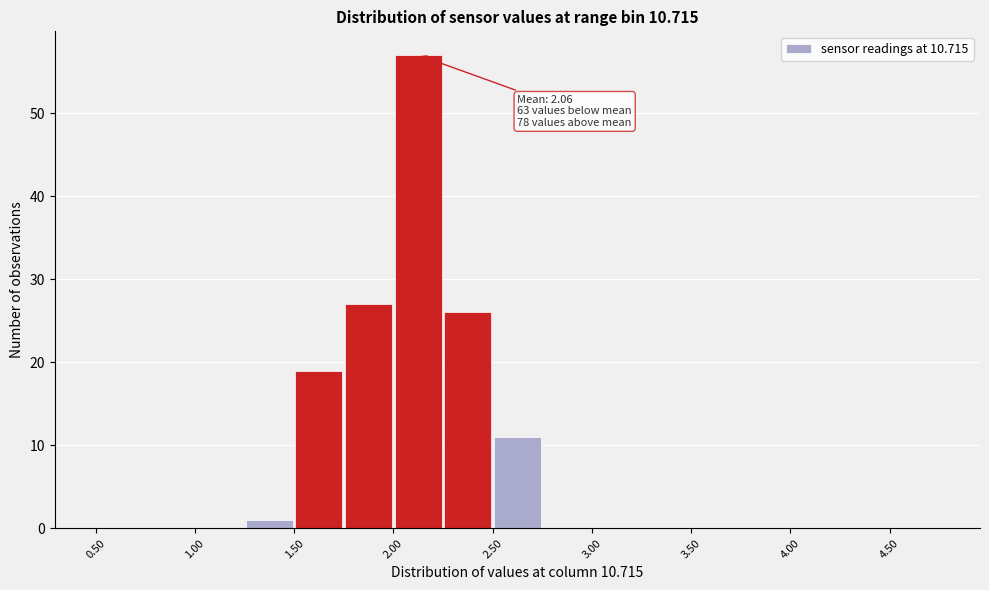

Which range on the x-axis has the tallest bar?

2.00 to 2.25